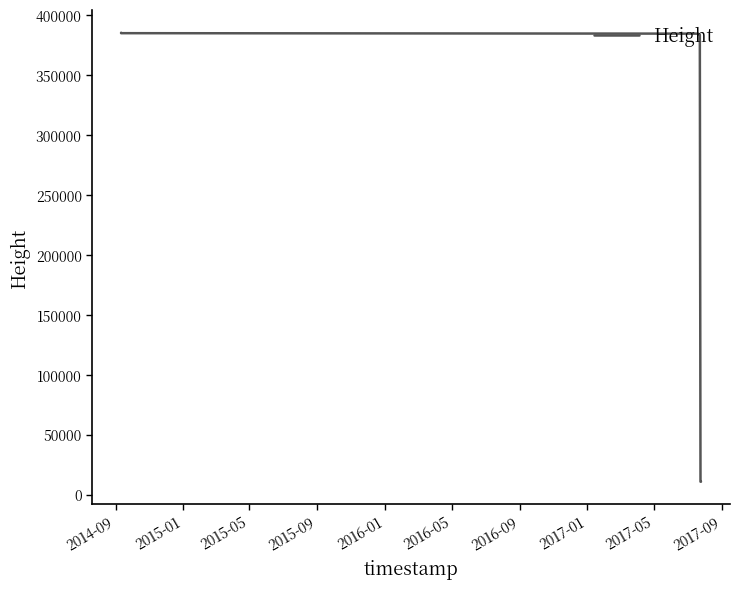

How many series are shown in this chart?

1